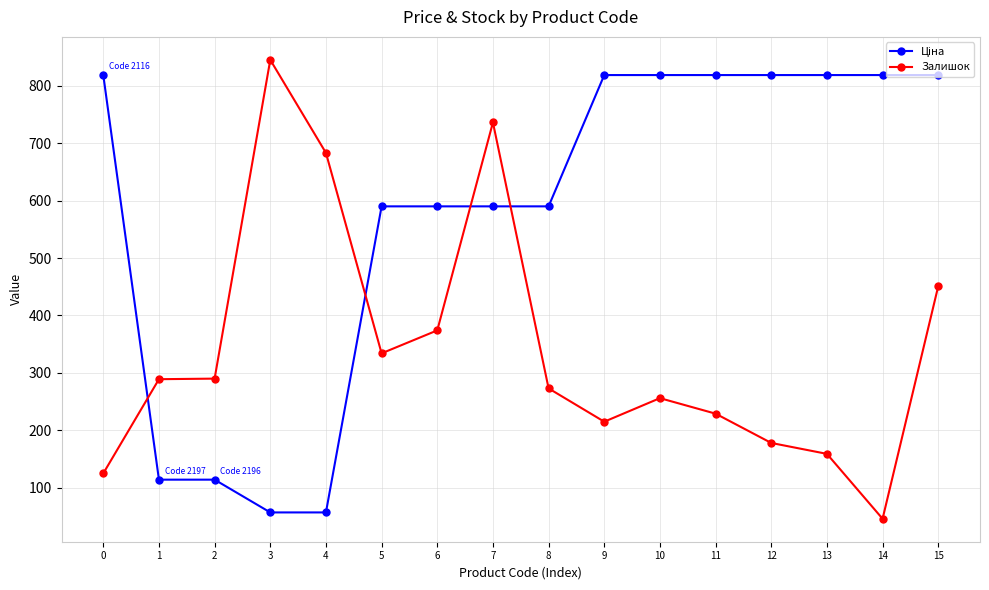

At how many categories does at least one series exceed 205?

16